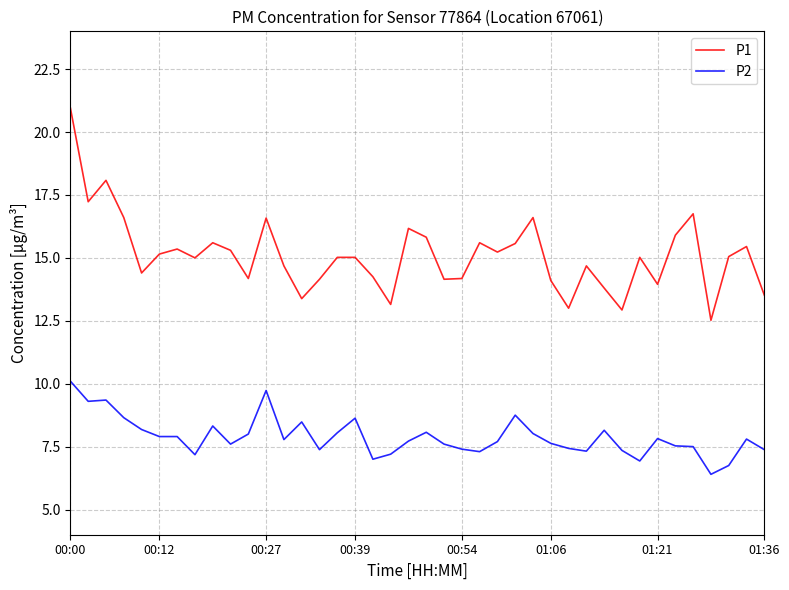

Which series has the largest total across all categories?

P1